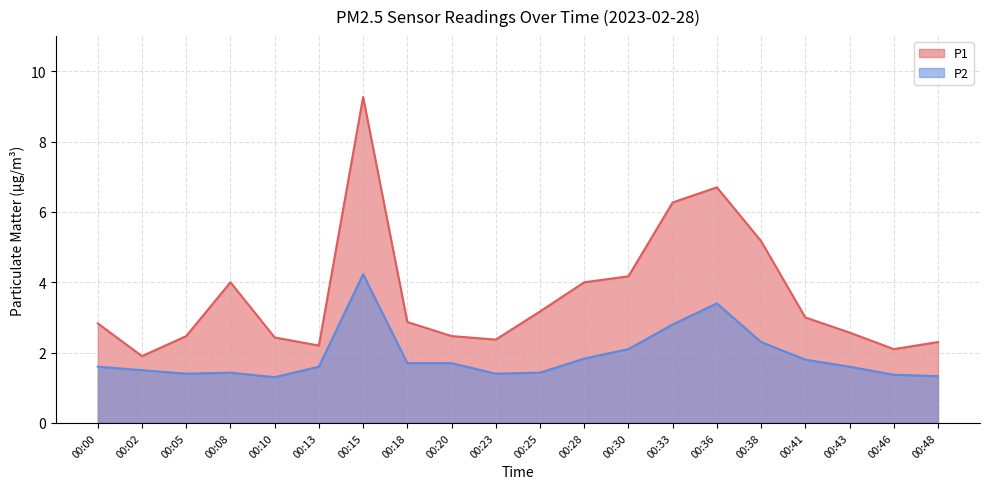

Which has a higher value, 00:25 or 00:23?

00:25